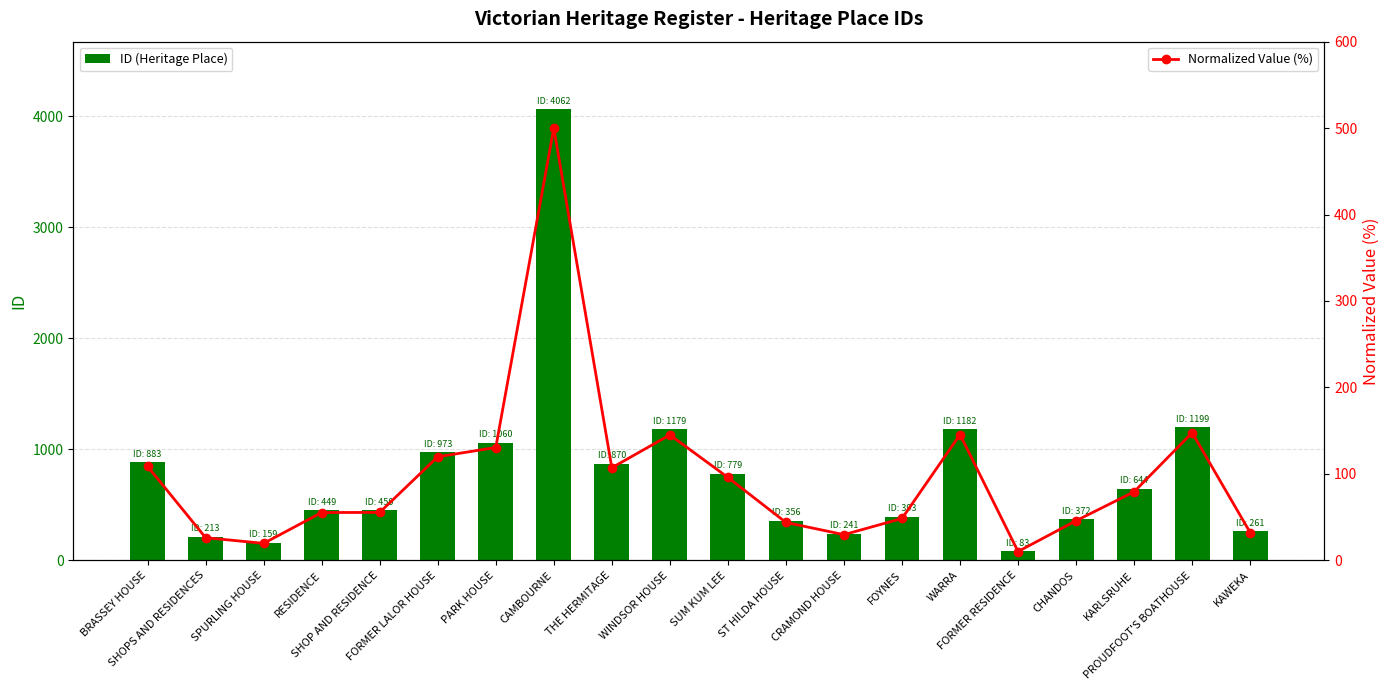

How many data points in ID (Heritage Place) are less than 644?

10